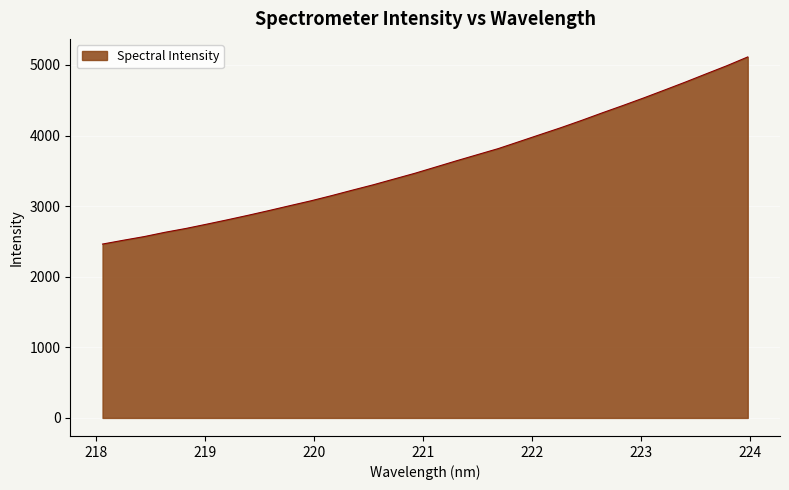

What is the smallest value displayed?

2462.7